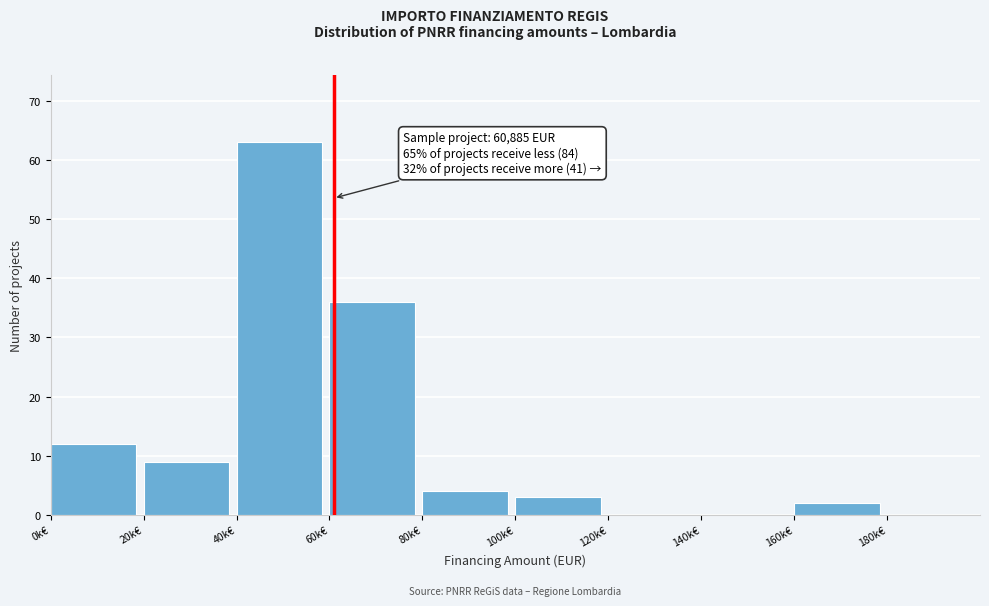

Reading right to left, what are all the values shown in this chart?

180k€=0	160k€=2	140k€=0	120k€=0	100k€=3	80k€=4	60k€=36	40k€=63	20k€=9	0k€=12